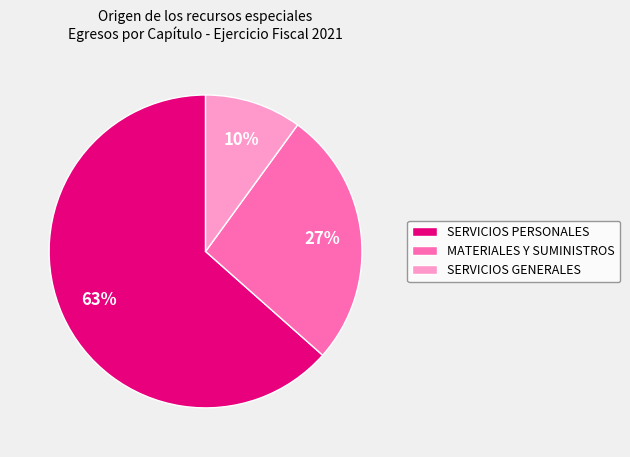

Combined, do SERVICIOS GENERALES and MATERIALES Y SUMINISTROS account for over 50%?

No